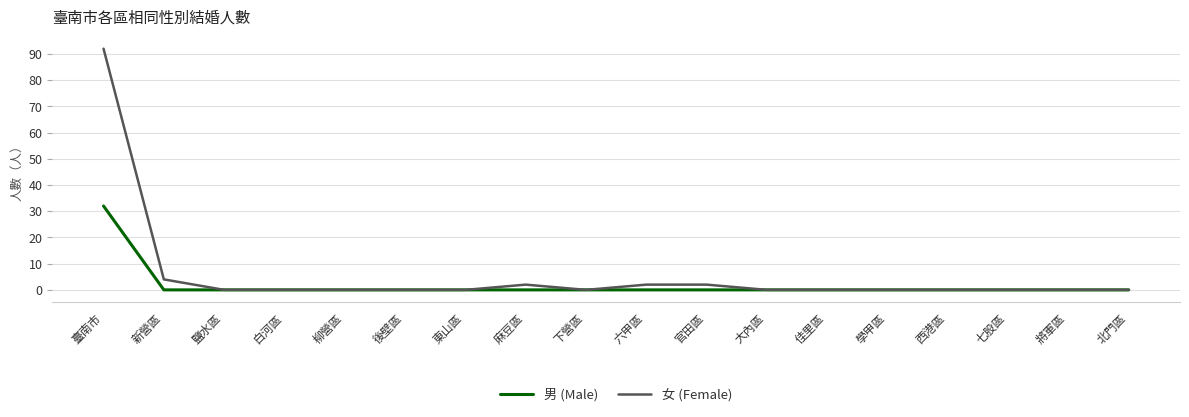

Reading right to left, what are all the values shown in this chart?

男 (Male): 0	0	0	0	0	0	0	0	0	0	0	0	0	0	0	0	0	32
女 (Female): 0	0	0	0	0	0	0	2	2	0	2	0	0	0	0	0	4	92